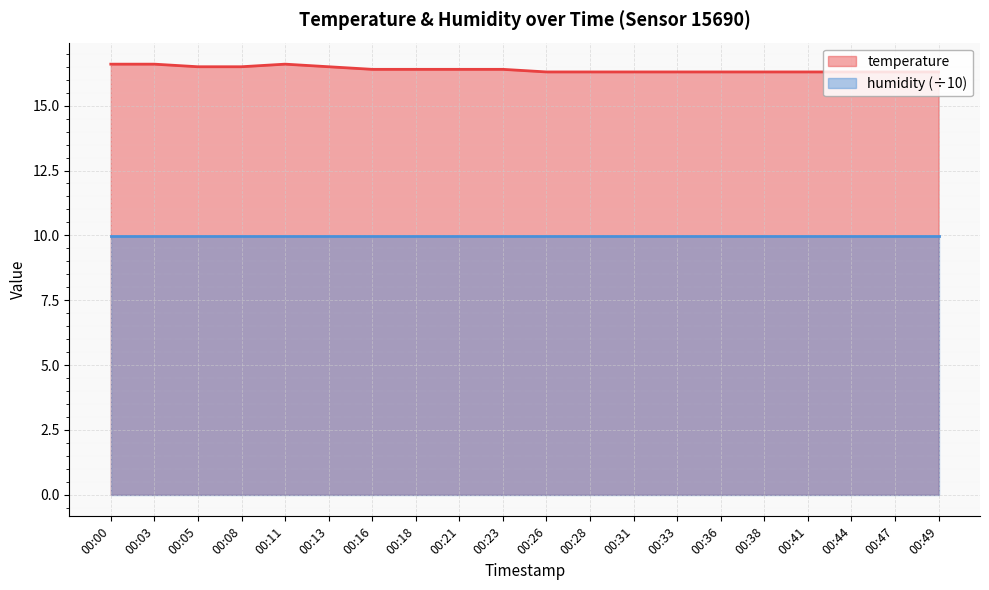

What is the value of the 10th point from the left?

16.4